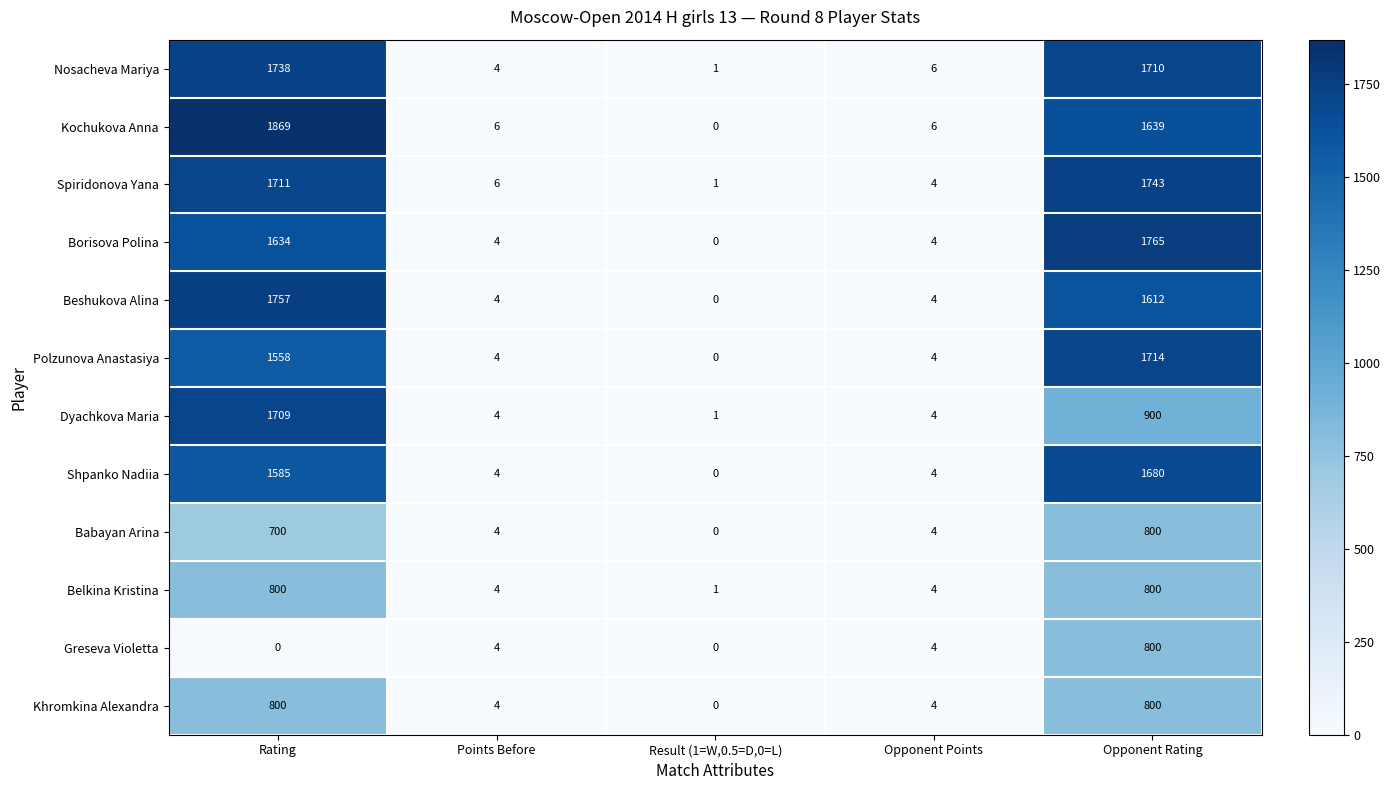

Which series has the largest total across all categories?

Kochukova Anna